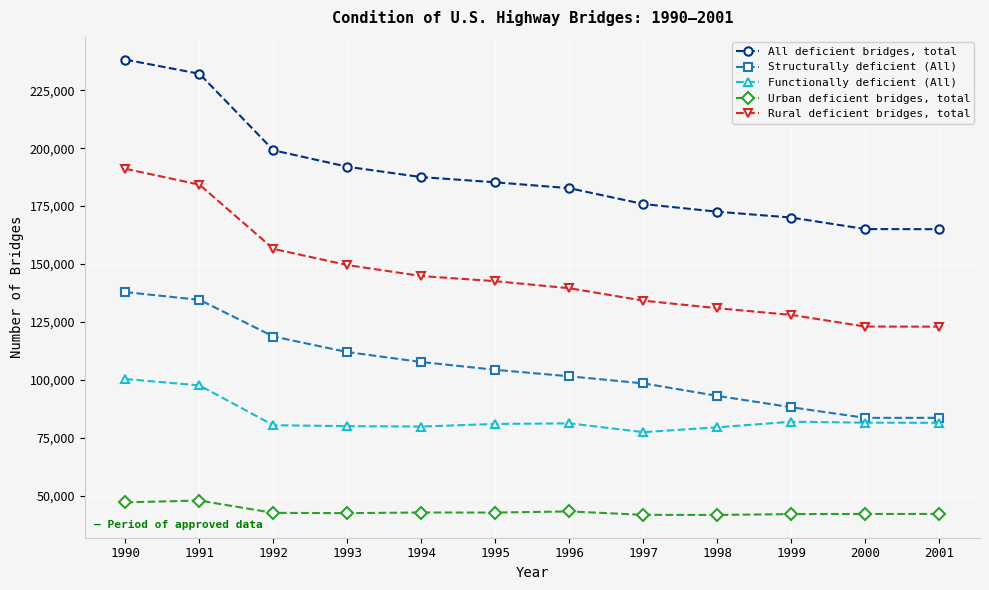

At 1995, list the series in order from smallest to largest.

Urban deficient bridges, total, Functionally deficient (All), Structurally deficient (All), Rural deficient bridges, total, All deficient bridges, total